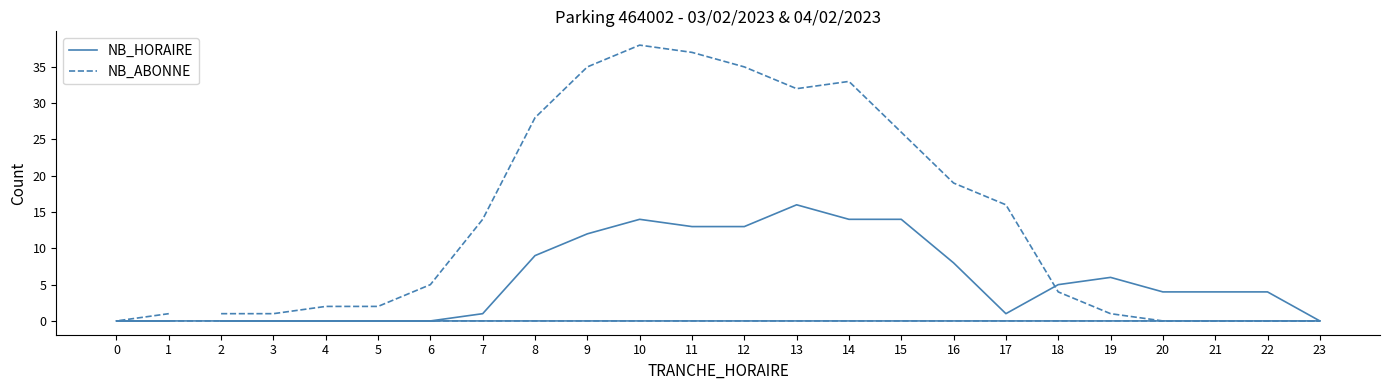

In NB_HORAIRE, how many points are higher than both neighbors (excluding endpoints)?

3